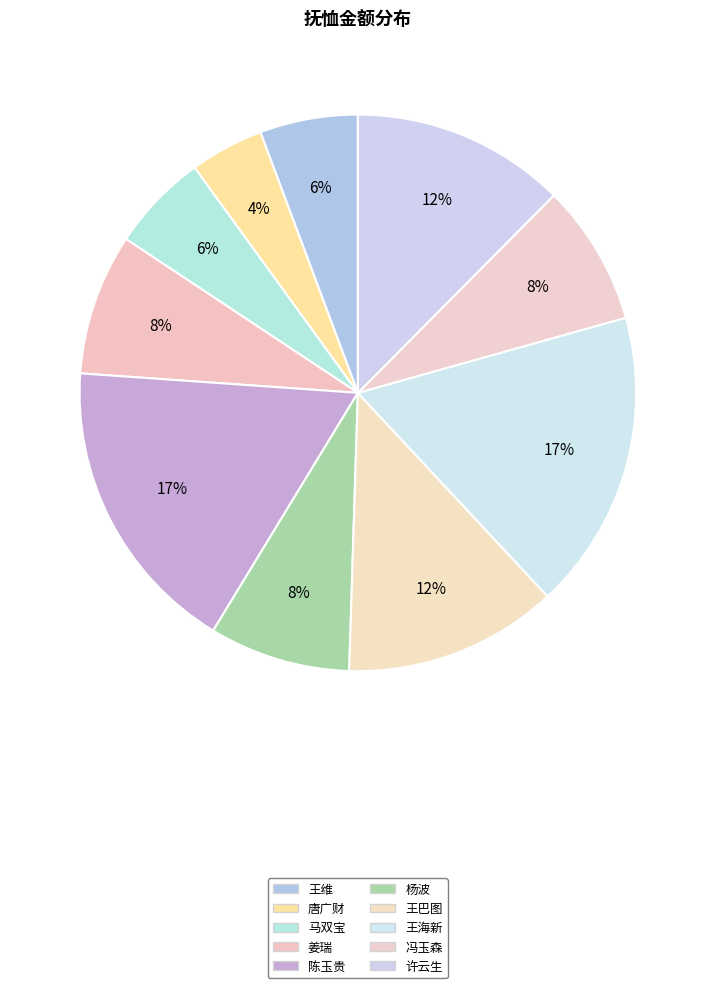

Rank the categories by value from highest to lowest.

陈玉贵, 王海新, 王巴图, 许云生, 姜瑞, 杨波, 冯玉森, 王维, 马双宝, 唐广财